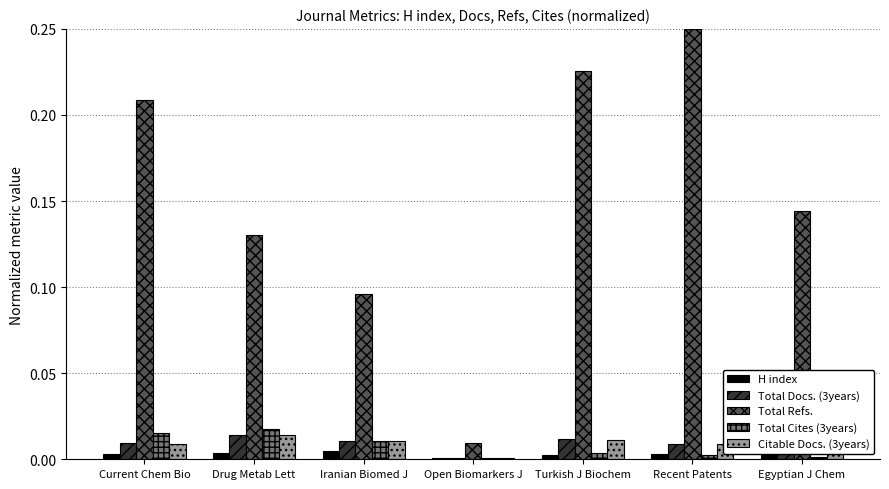

True or false: Citable Docs. (3years) has a value of 0.0 at Turkish J Biochem.

False